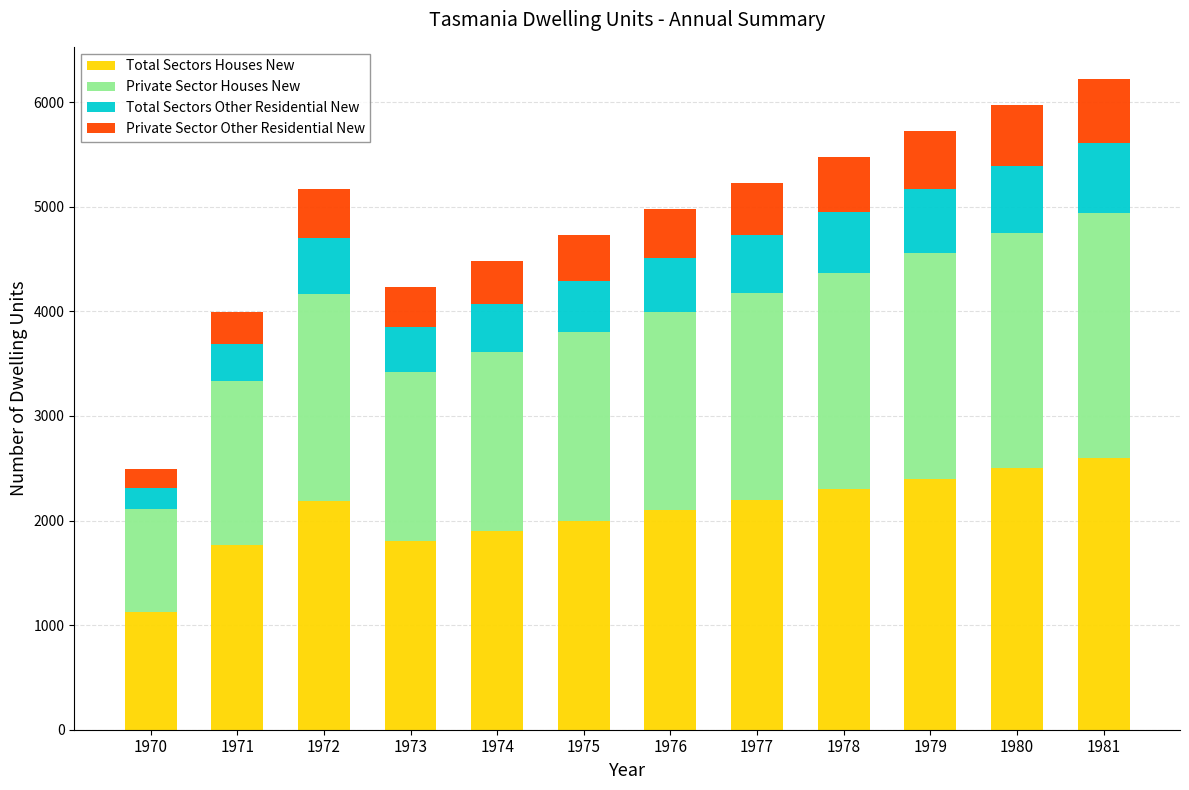

What is the maximum value for Total Sectors Houses New?

2600